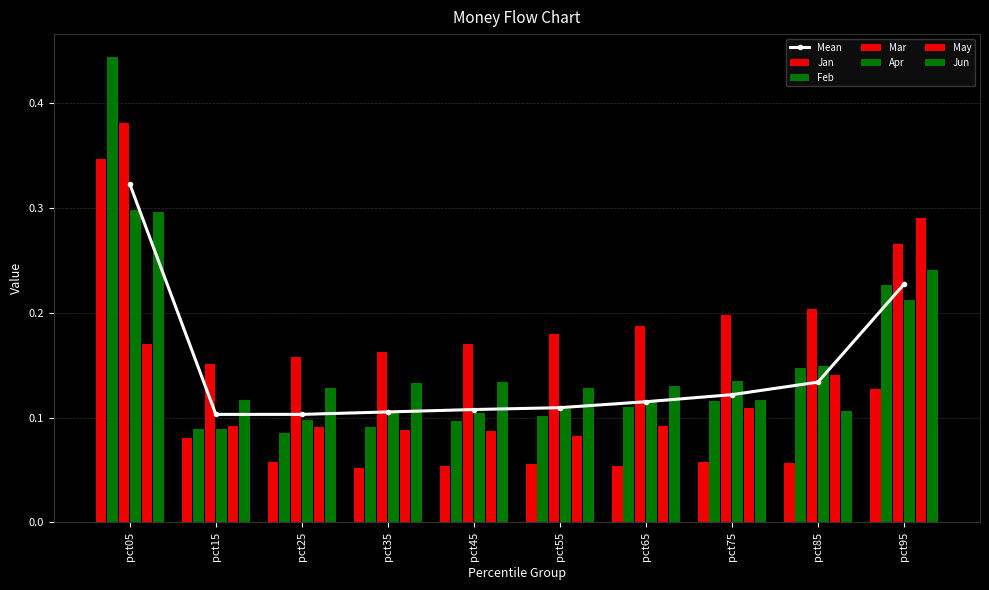

What is the spread (max minus min) of values at pct75?

0.1